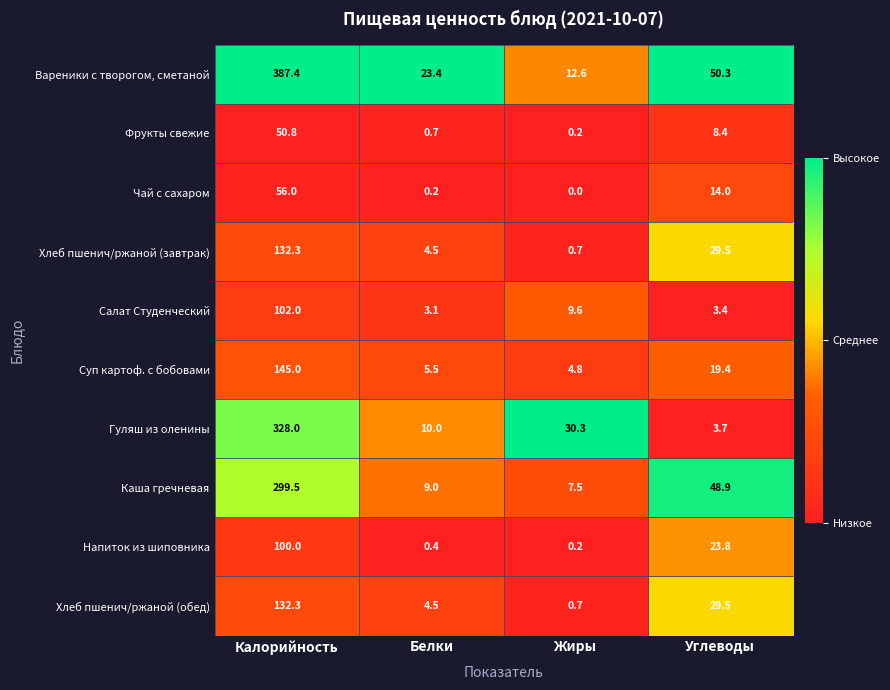

What is the maximum value for Хлеб пшенич/ржаной (обед)?

132.3